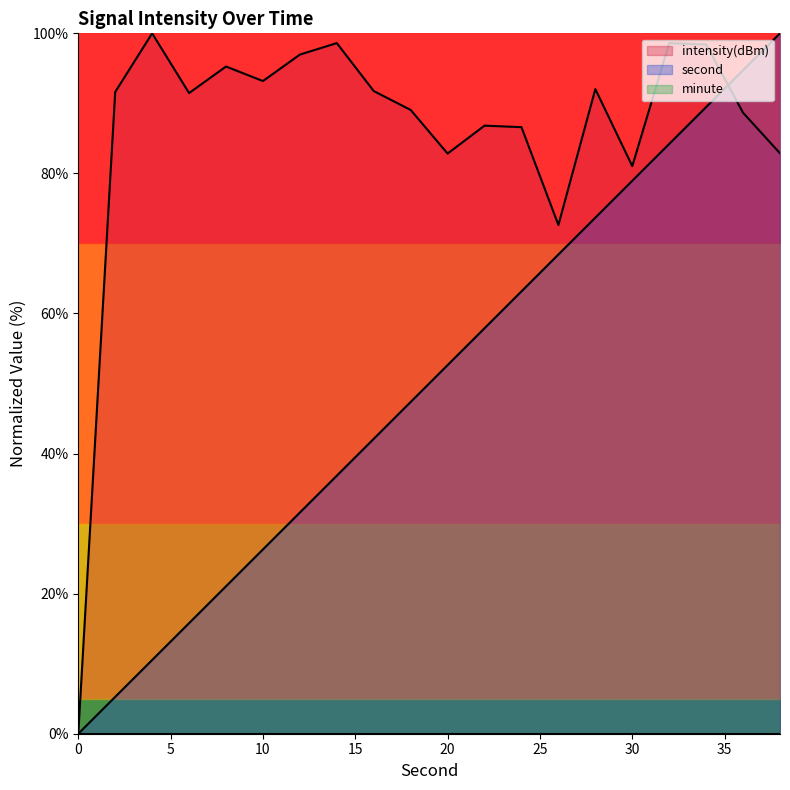

How many times do intensity and second cross each other?

1